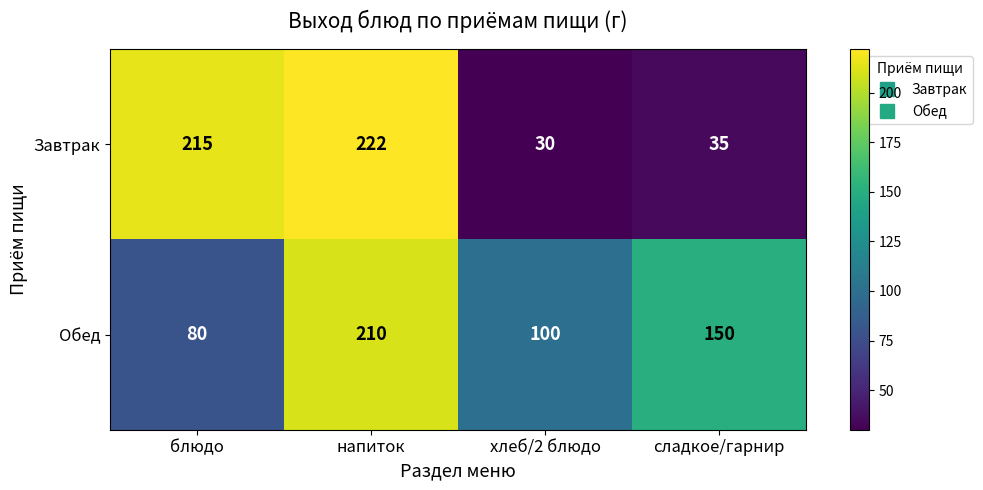

Where does the Обед series first go above 150?

напиток